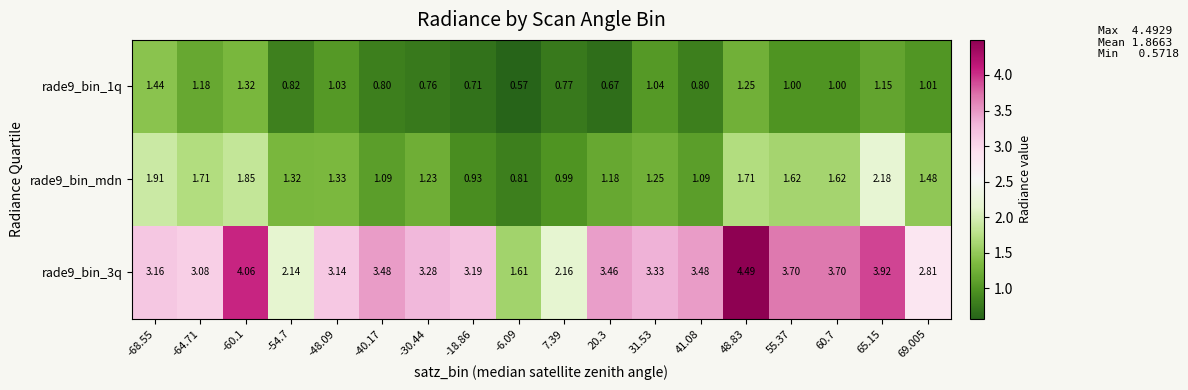

Is the value of rade9_bin_3q at -68.55 greater than the value of rade9_bin_1q at -6.09?

Yes